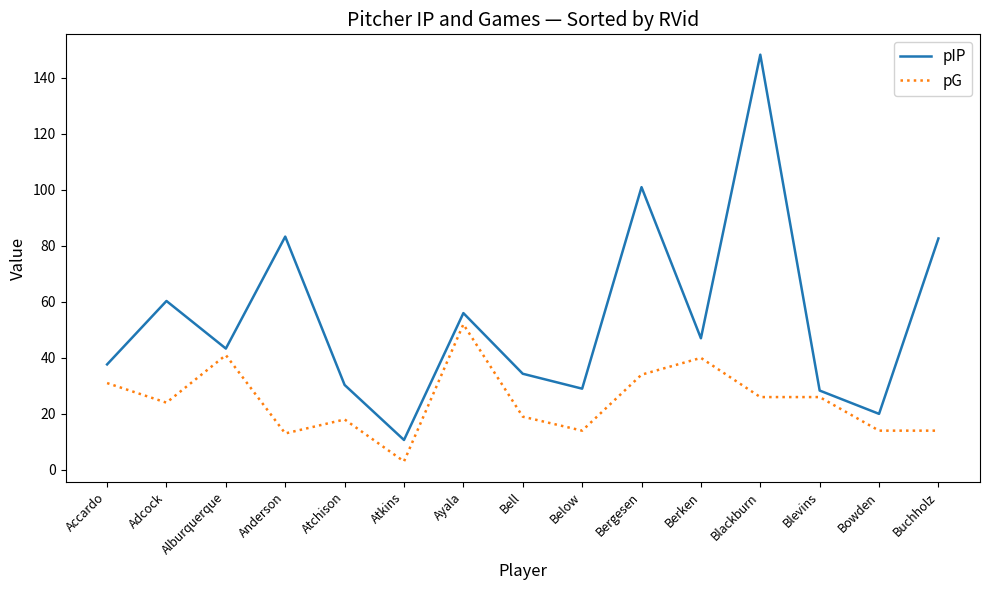

What is the sum of the pIP values at Anderson and Bergesen?

184.3